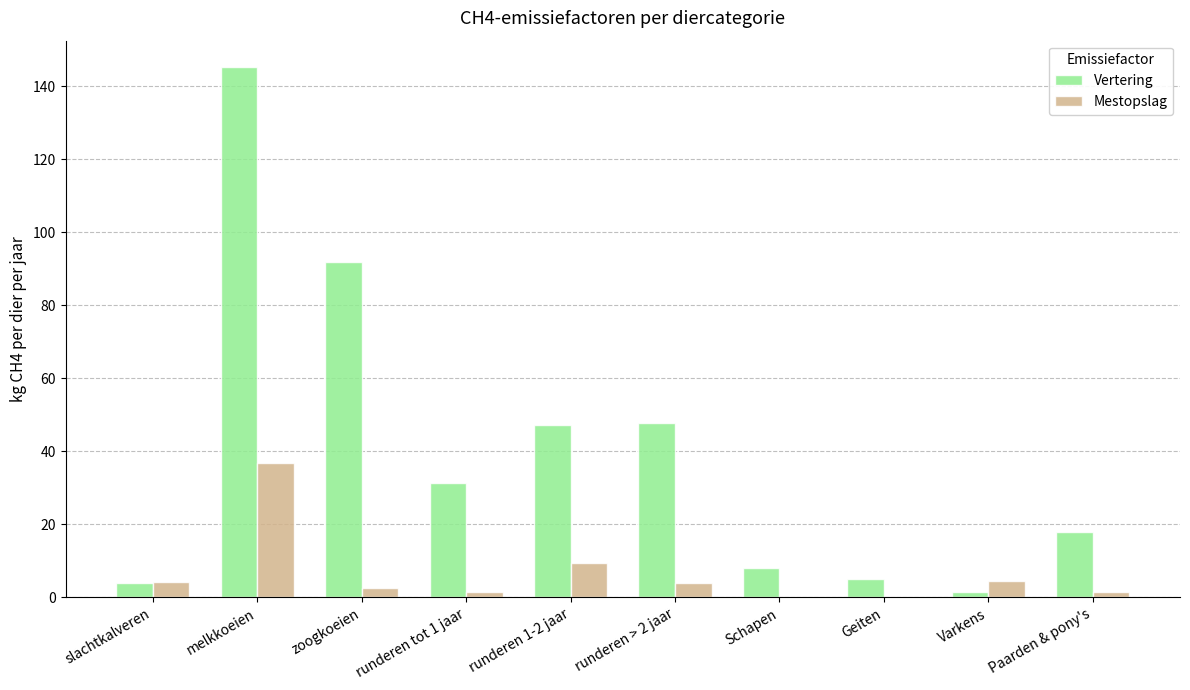

Are the bars horizontal?

No